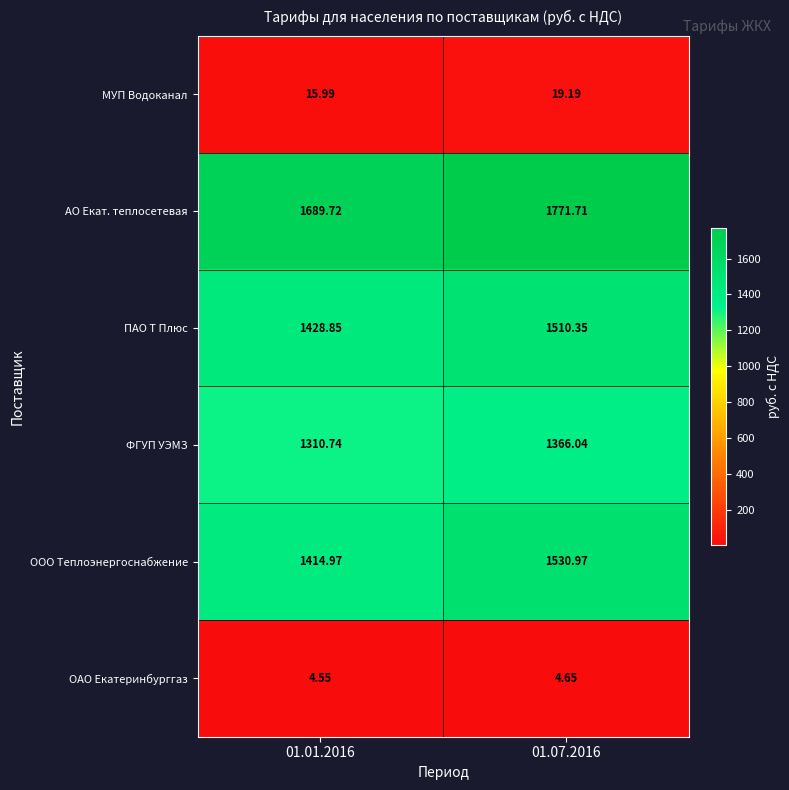

Which series has the widest spread of values?

ООО Теплоэнергоснабжение